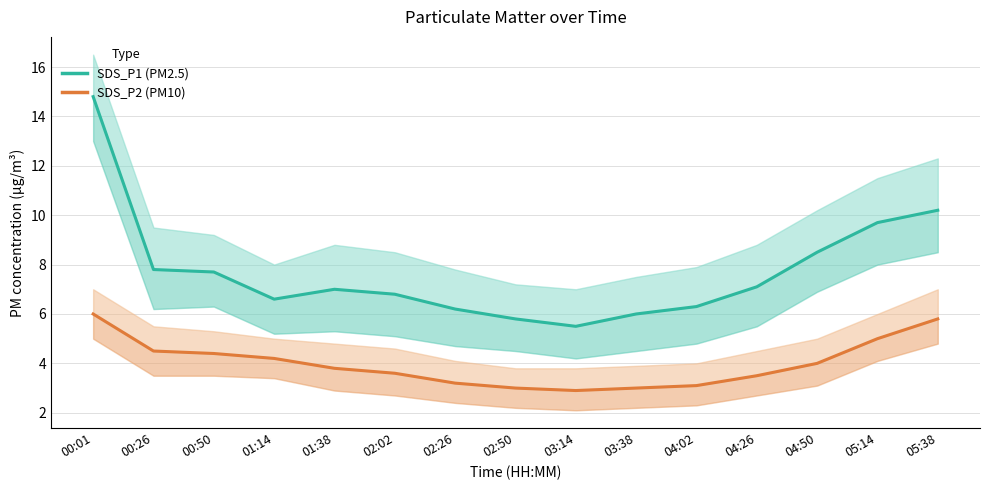

At which label does SDS_P2 first exceed 3?

00:01